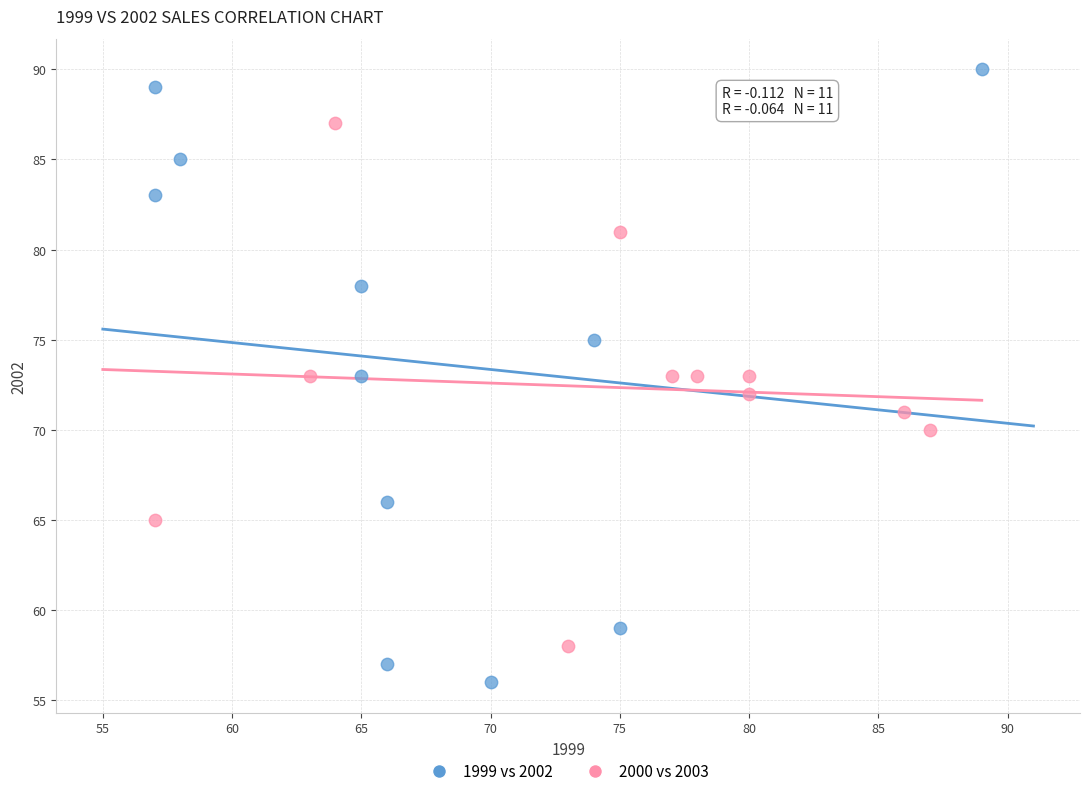

Which series contains the lowest Y value?

1999 vs 2002